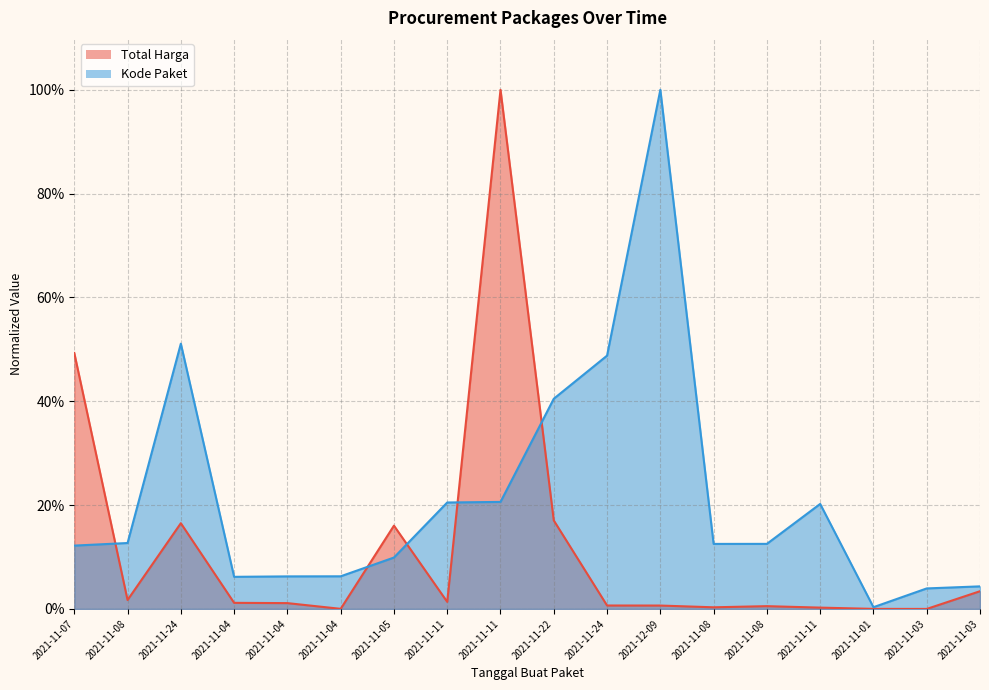

In Total Harga, how many points are lower than both neighbors (excluding endpoints)?

5